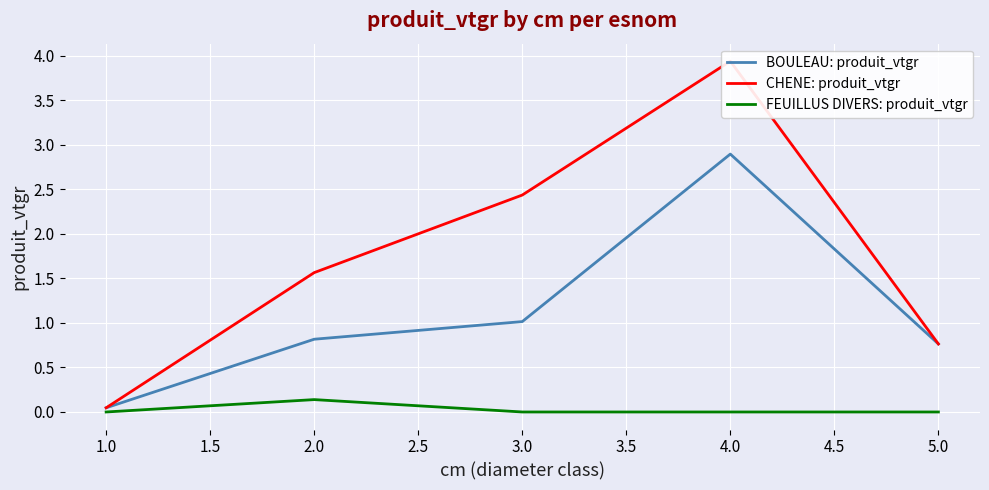

Is it true that FEUILLUS DIVERS: produit_vtgr equals 0.1 at 2.0?

True